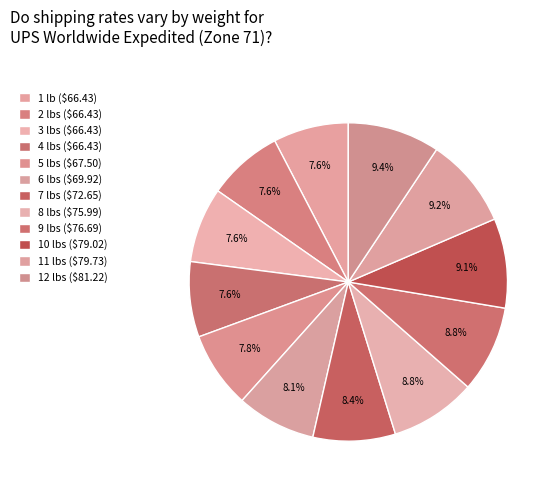

True or false: 5 lbs accounts for 14% of the total.

False